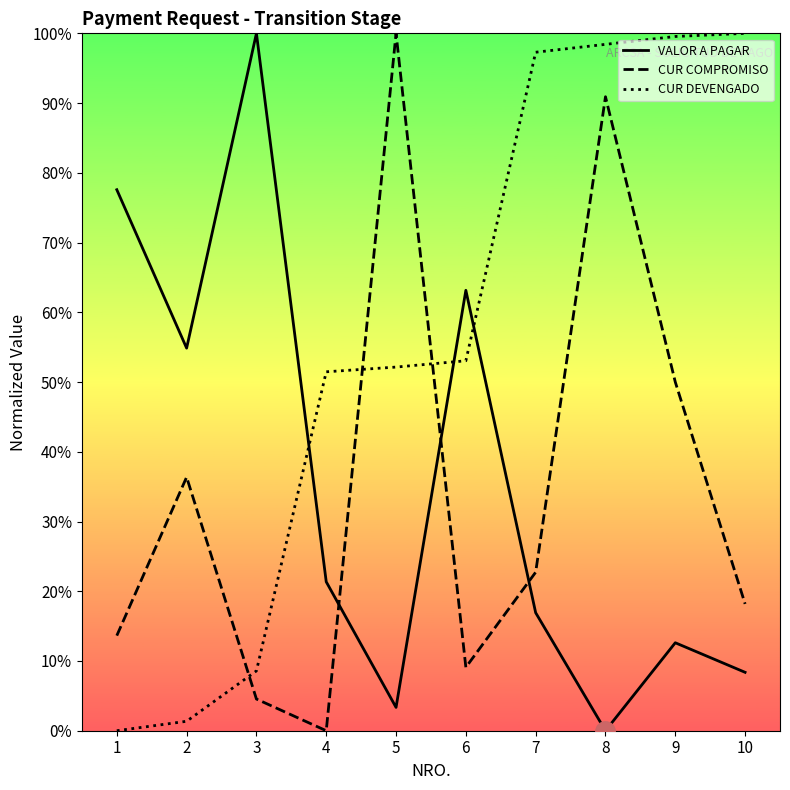

What is the difference between the VALOR A PAGAR values at 5 and 7?

13.6